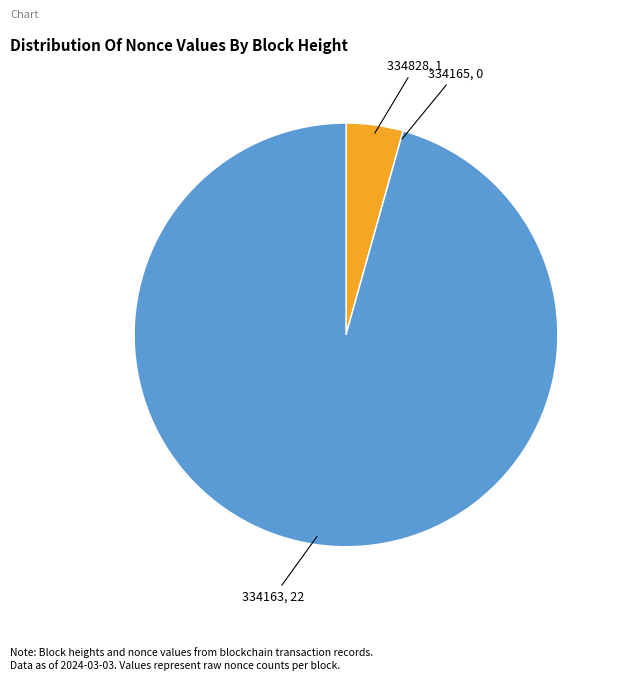

Which has a higher value, 334828 or 334163?

334163